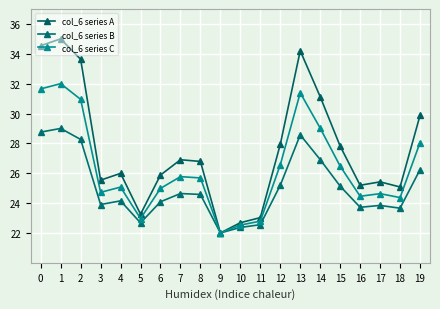

What is the maximum value shown in the chart?

35.0